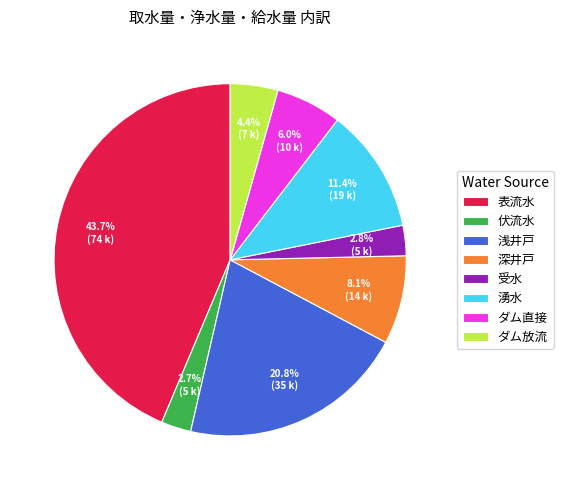

The ダム放流 slice represents 4% of the pie. True or false?

True